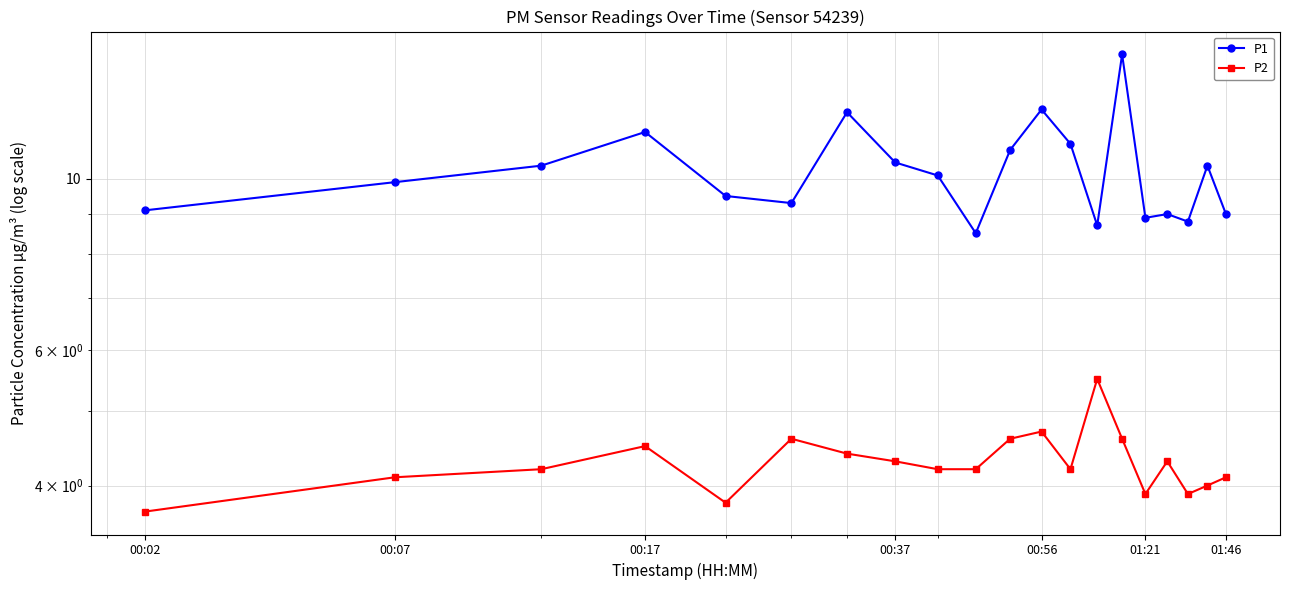

True or false: P1 has a value of 1.9 at 01:21.

False